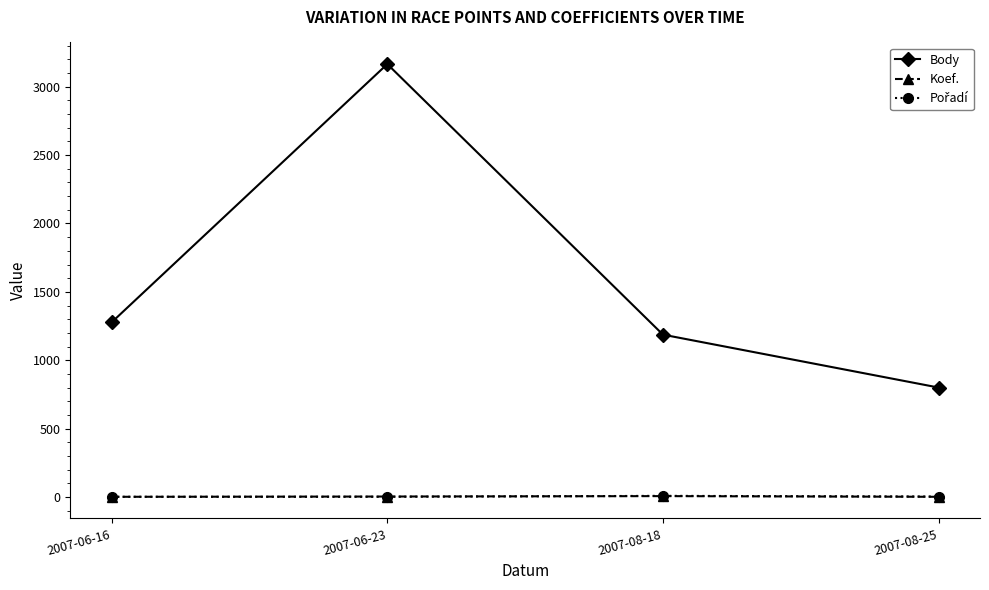

True or false: Body and Koef. intersect in this chart.

False